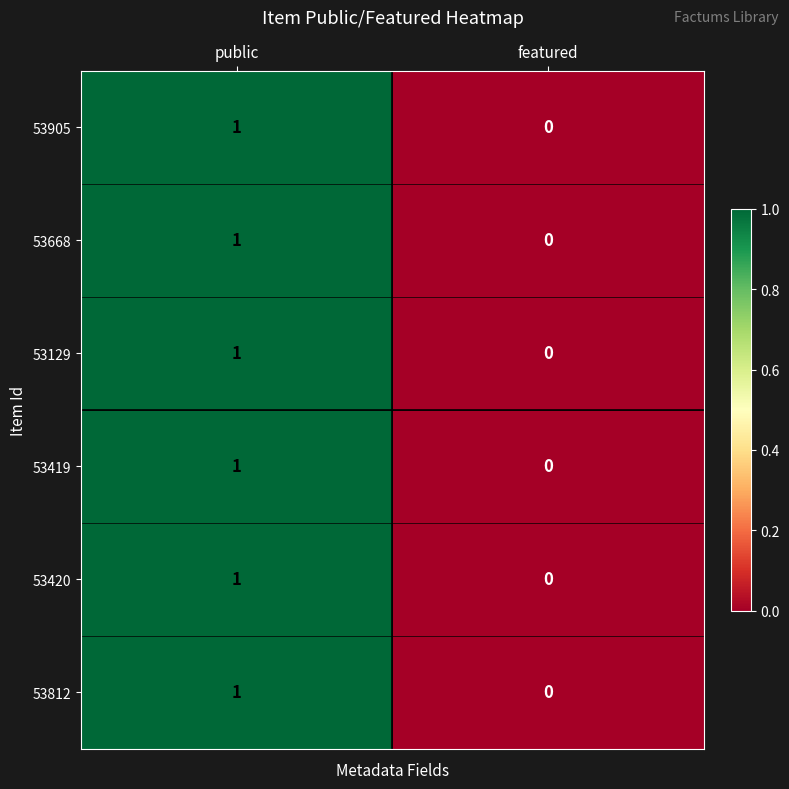

List the labels in order of 53419 value, largest first.

public, featured